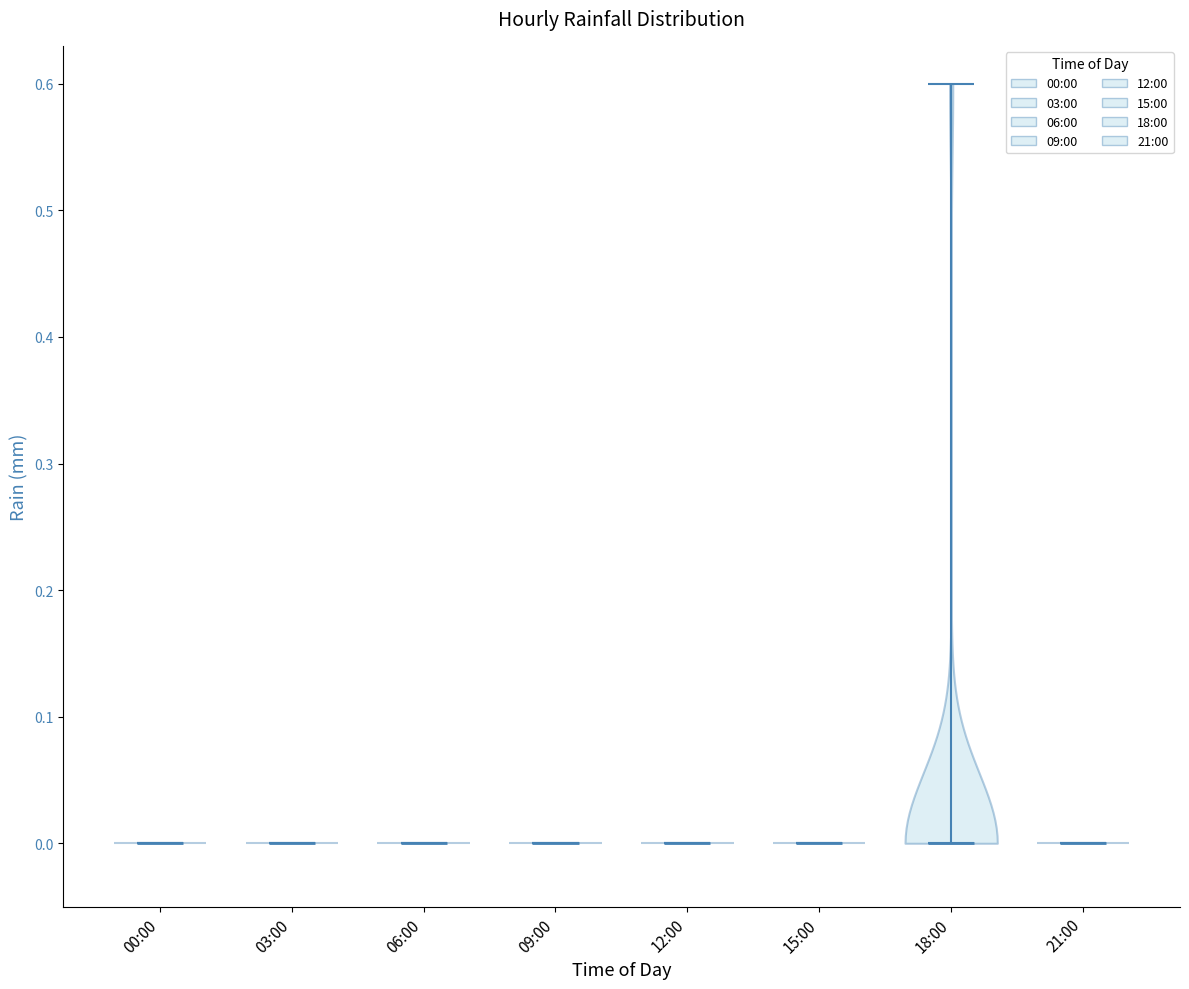

Reading left to right, read every violin against the y-axis: where its median line is, and the lowest and highest points it reaches. The values are not printed on the chart, so give them approximately, as read against the axis.

00:00: median line 0.0, lowest point 0.0, highest point 0.0
03:00: median line 0.0, lowest point 0.0, highest point 0.0
06:00: median line 0.0, lowest point 0.0, highest point 0.0
09:00: median line 0.0, lowest point 0.0, highest point 0.0
12:00: median line 0.0, lowest point 0.0, highest point 0.0
15:00: median line 0.0, lowest point 0.0, highest point 0.0
18:00: median line 0.0, lowest point 0.0, highest point 0.6
21:00: median line 0.0, lowest point 0.0, highest point 0.0